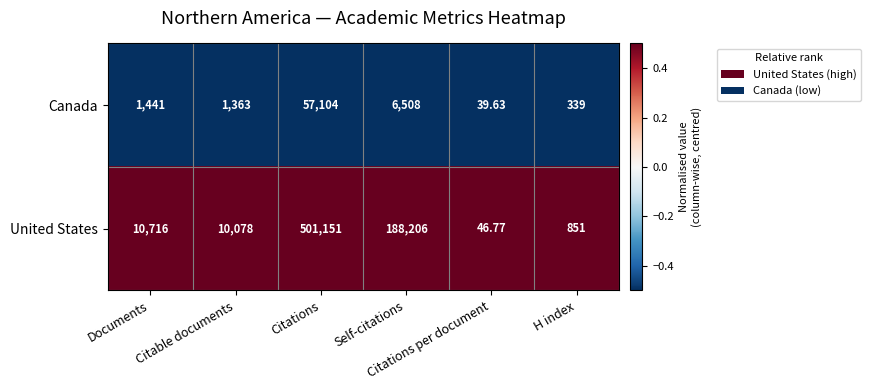

Which series has the widest spread of values?

United States